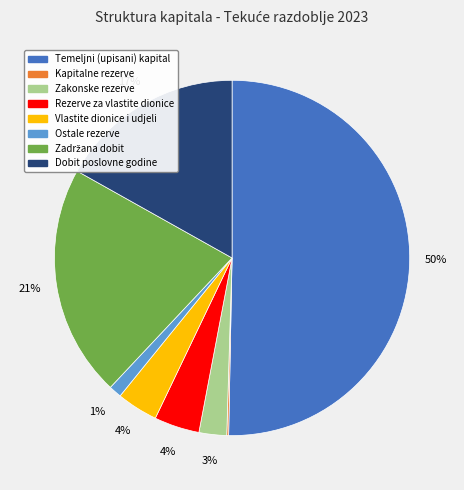

True or false: Rezerve za vlastite dionice accounts for 10% of the total.

False